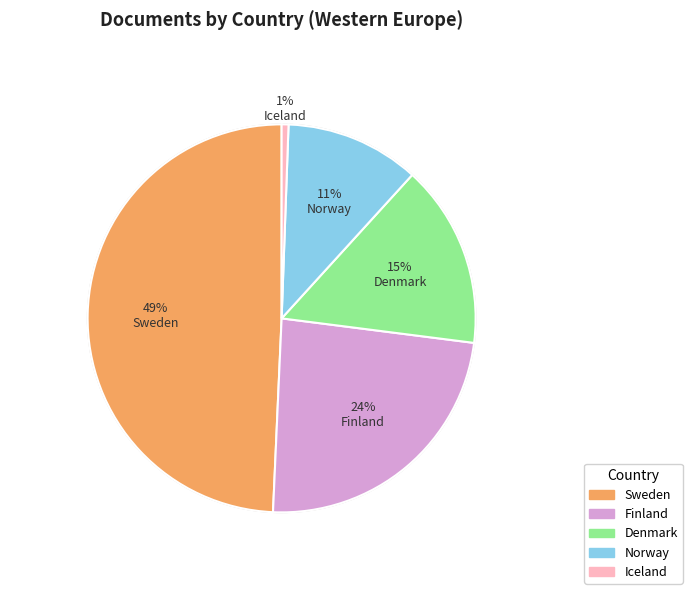

To the nearest percent, what is the difference between the Denmark and Norway slice percentages?

4%